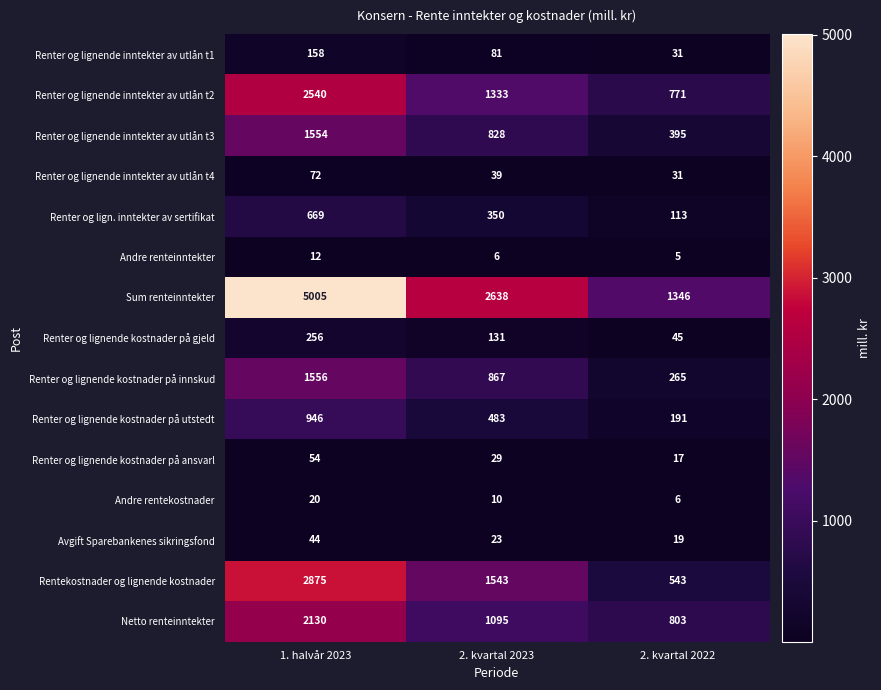

List the series in order of their peak value, highest first.

Sum renteinntekter, Rentekostnader og lignende kostnader, Renter og lignende inntekter av utlån t2, Netto renteinntekter, Renter og lignende kostnader på innskud, Renter og lignende inntekter av utlån t3, Renter og lignende kostnader på utstedt, Renter og lign. inntekter av sertifikat, Renter og lignende kostnader på gjeld, Renter og lignende inntekter av utlån t1, Renter og lignende inntekter av utlån t4, Renter og lignende kostnader på ansvarl, Avgift Sparebankenes sikringsfond, Andre rentekostnader, Andre renteinntekter